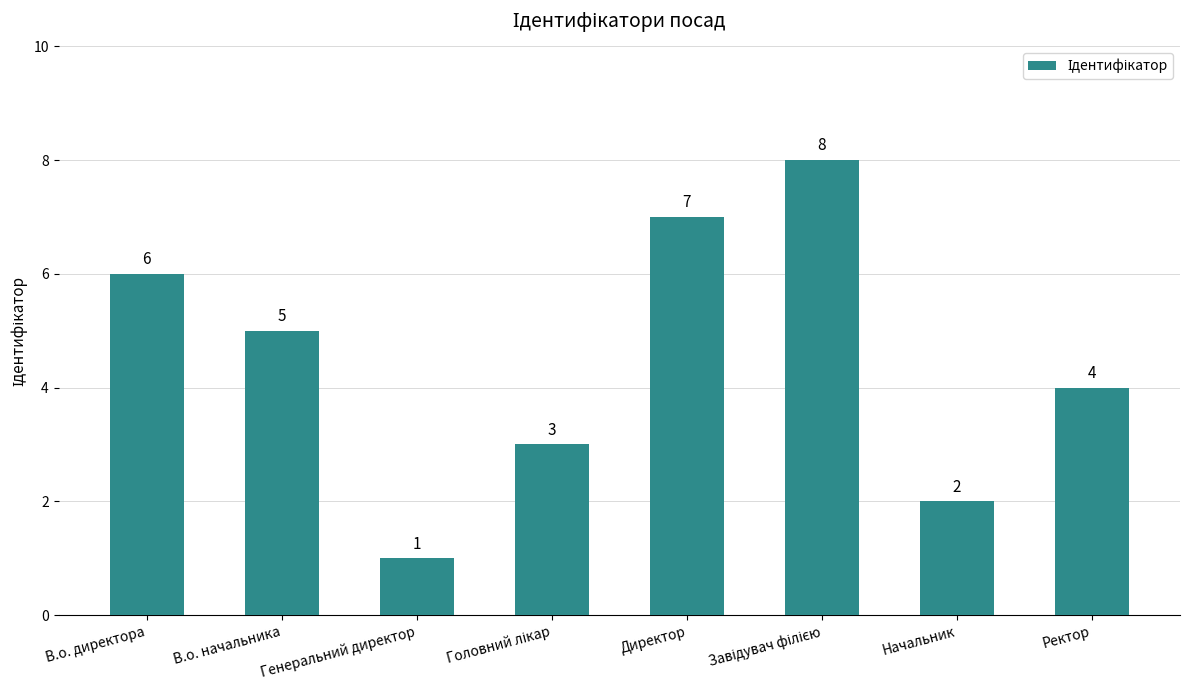

Does the chart contain any negative values?

No